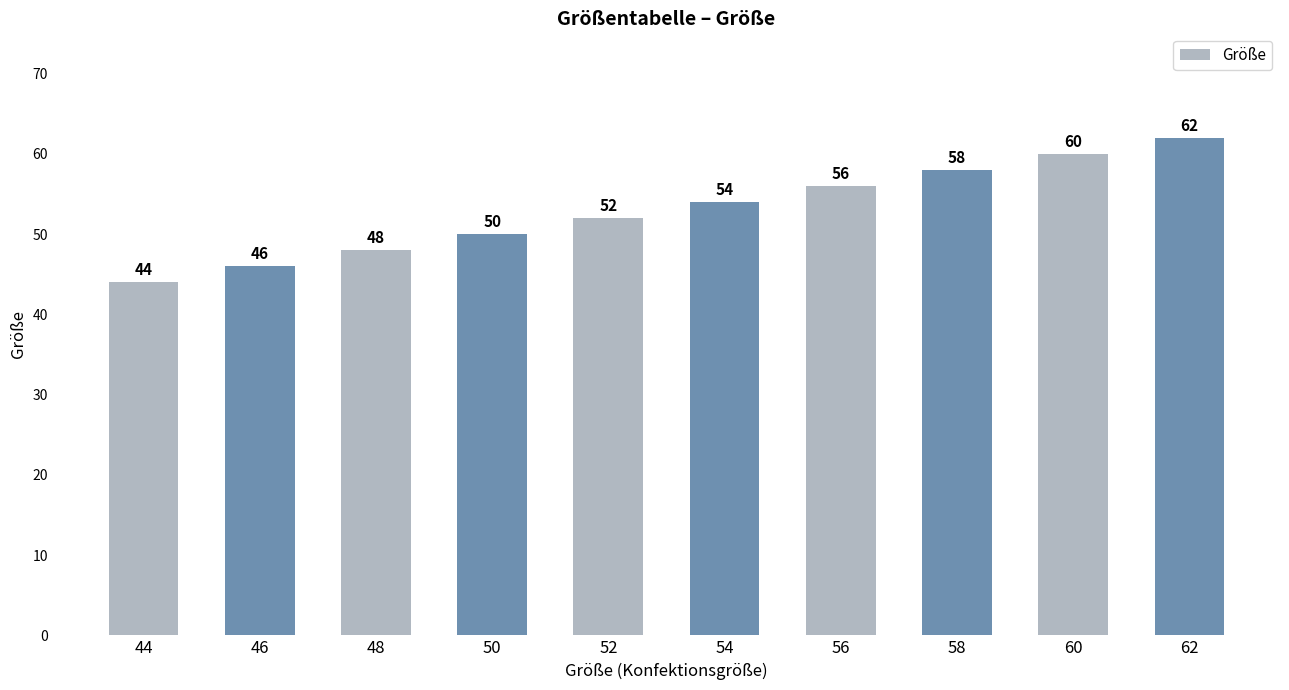

What is the ratio of the value at 60 to the value at 50?

1.2